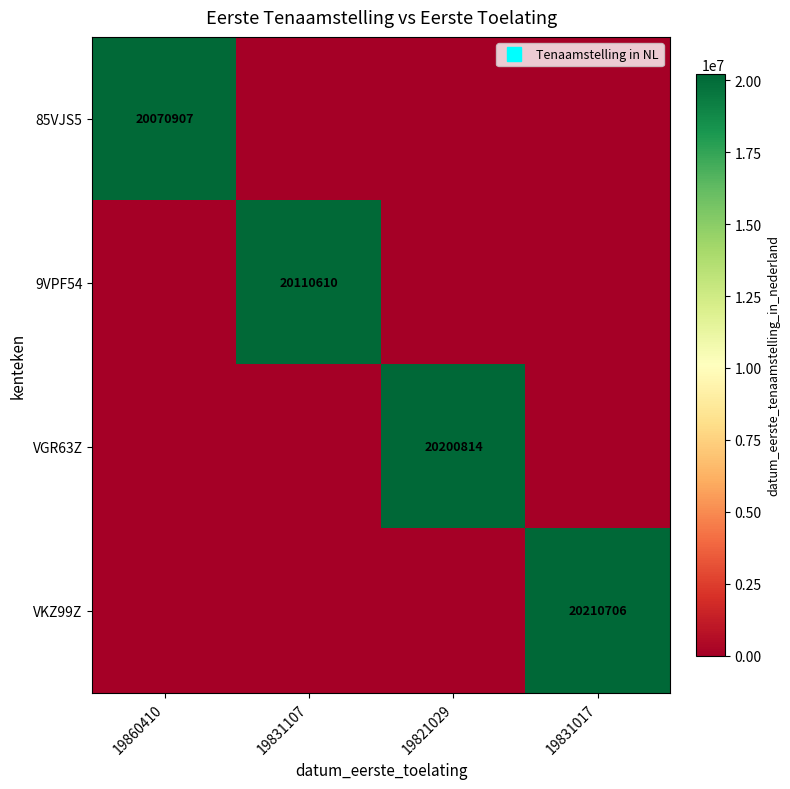

At 19860410, list the series in order from largest to smallest.

85VJS5, 9VPF54, VGR63Z, VKZ99Z